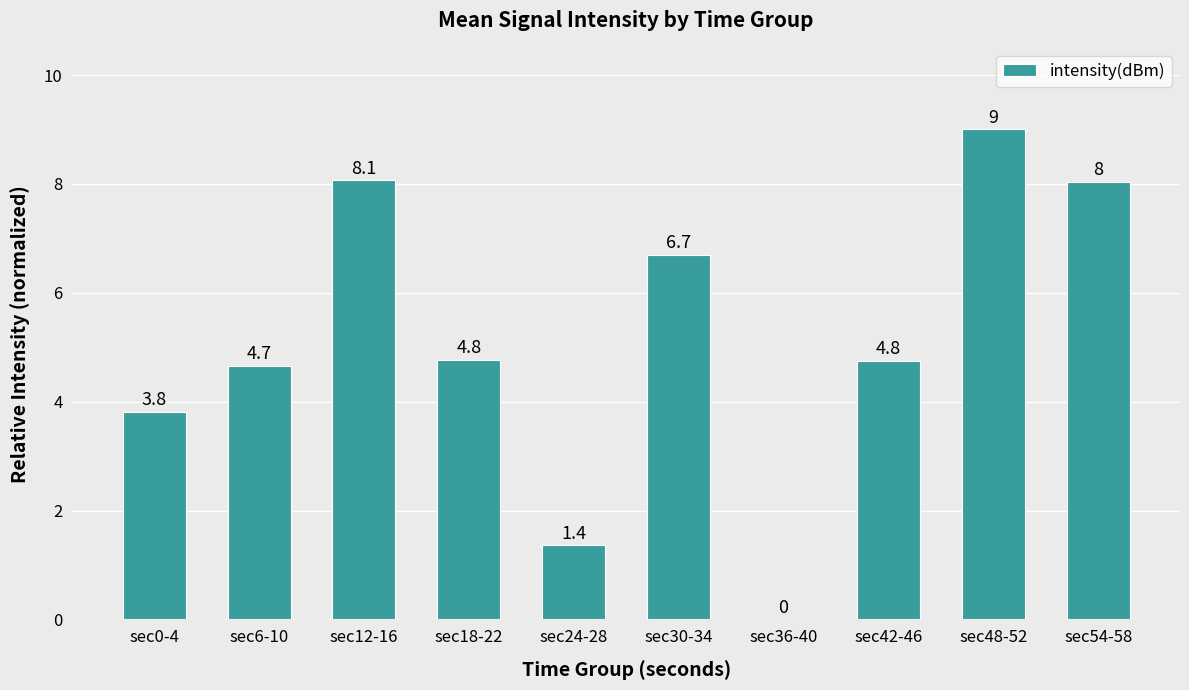

What is the greatest value displayed?

9.0